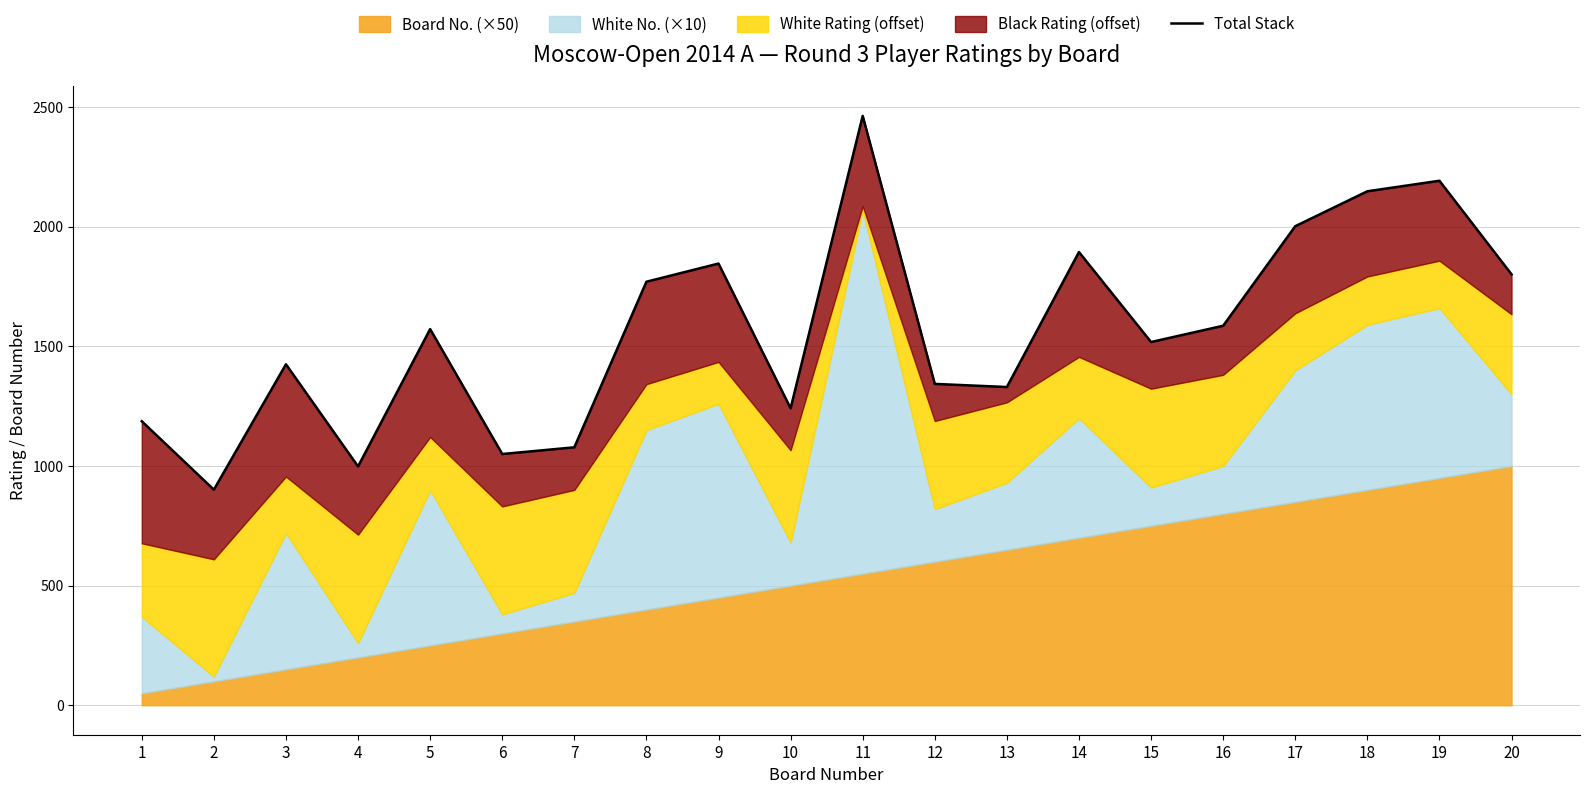

Reading left to right, transcribe all the data shown in this chart.

1=1187	2=901	3=1425	4=998	5=1572	6=1050	7=1078	8=1770	9=1846	10=1241	11=2463	12=1343	13=1330	14=1894	15=1518	16=1586	17=2002	18=2148	19=2192	20=1801